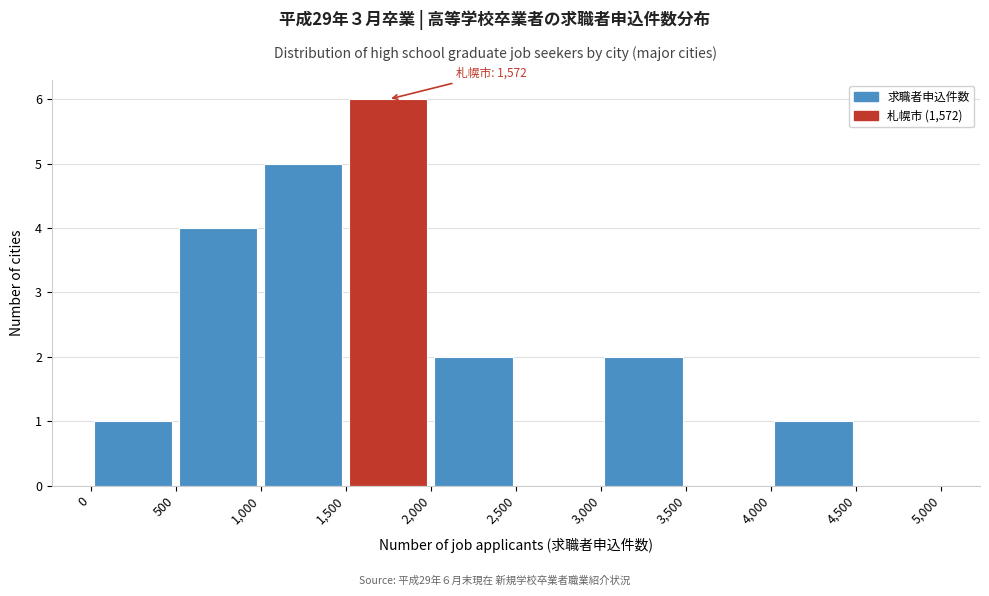

Which range on the x-axis has the tallest bar?

1,500 to 2,000